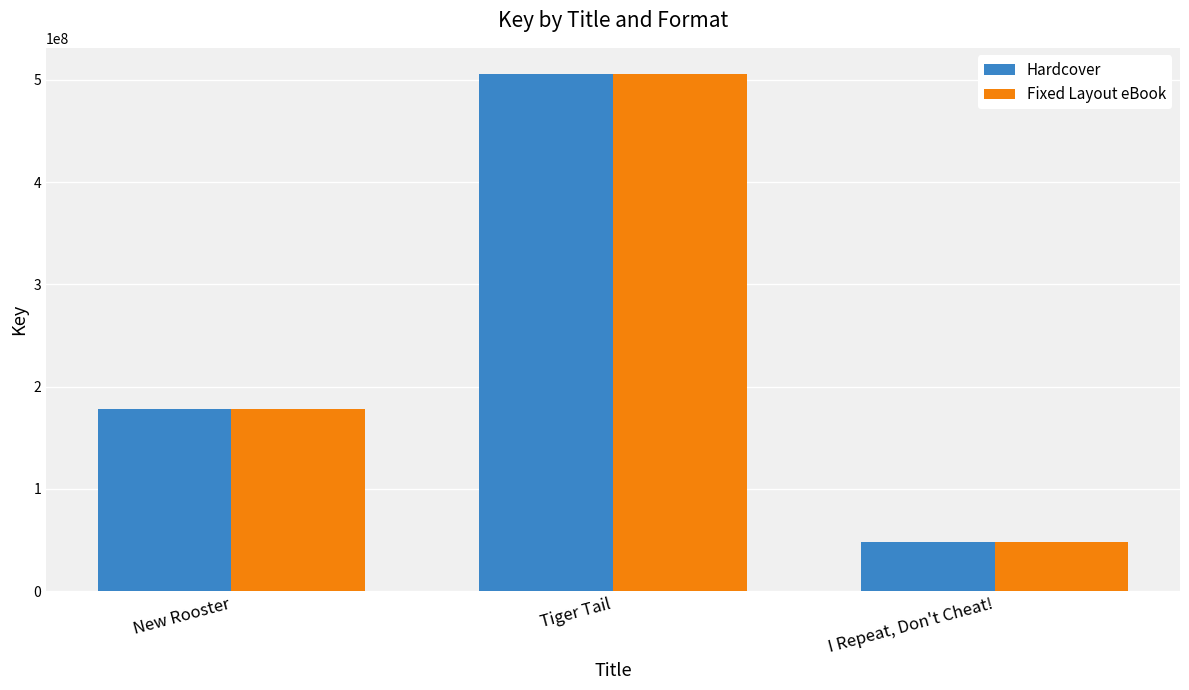

What is the value of the Fixed Layout eBook bar at the 1st from the left?

178468879